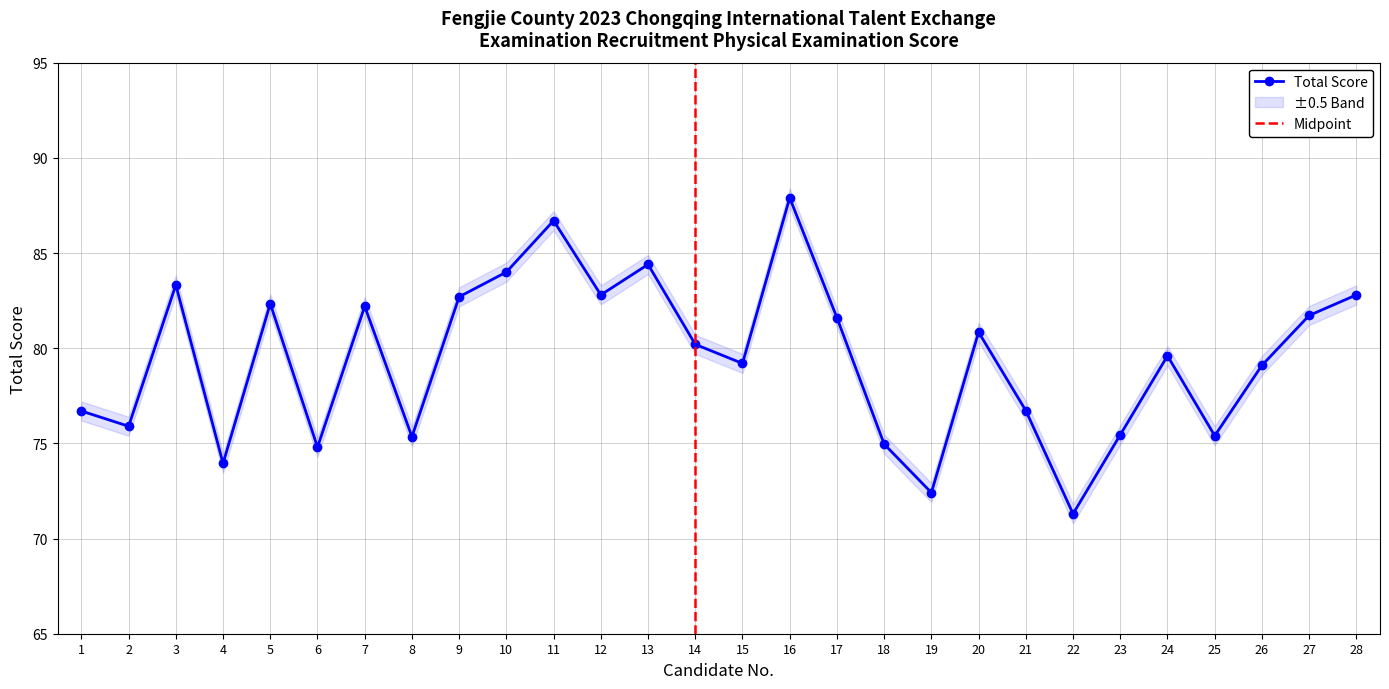

Reading left to right, what are all the values shown in this chart?

1=76.7	2=75.9	3=83.3	4=74.0	5=82.3	6=74.8	7=82.2	8=75.3	9=82.7	10=84.0	11=86.7	12=82.8	13=84.4	14=80.2	15=79.2	16=87.9	17=81.6	18=75.0	19=72.4	20=80.8	21=76.7	22=71.3	23=75.5	24=79.6	25=75.4	26=79.1	27=81.7	28=82.8